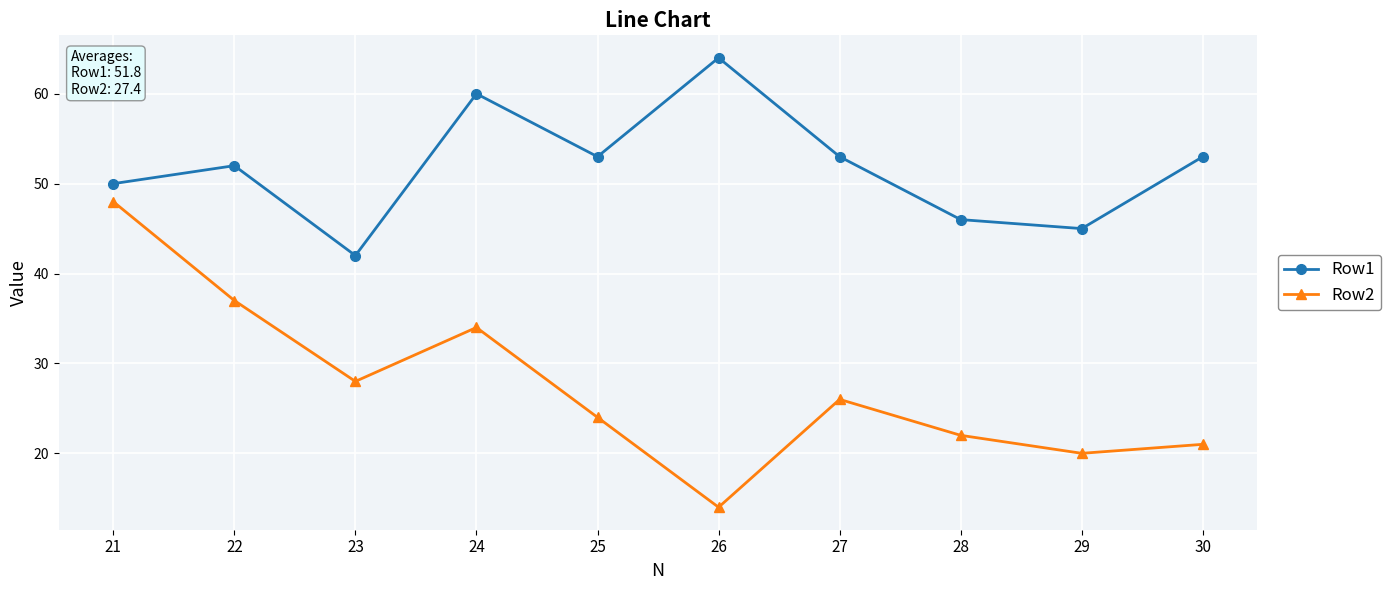

True or false: Row2 has more than 0 interior local peaks.

True